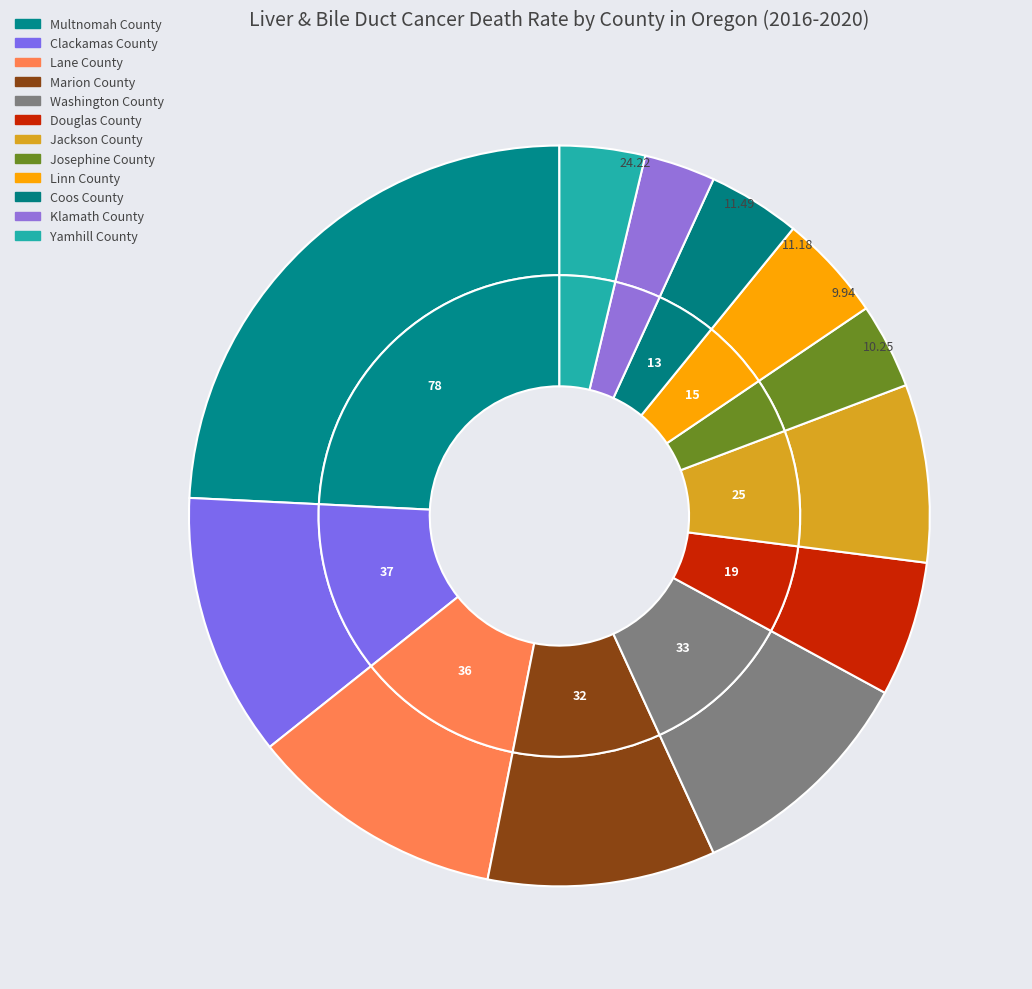

How much of the chart is everything except Jackson County?

92.2%